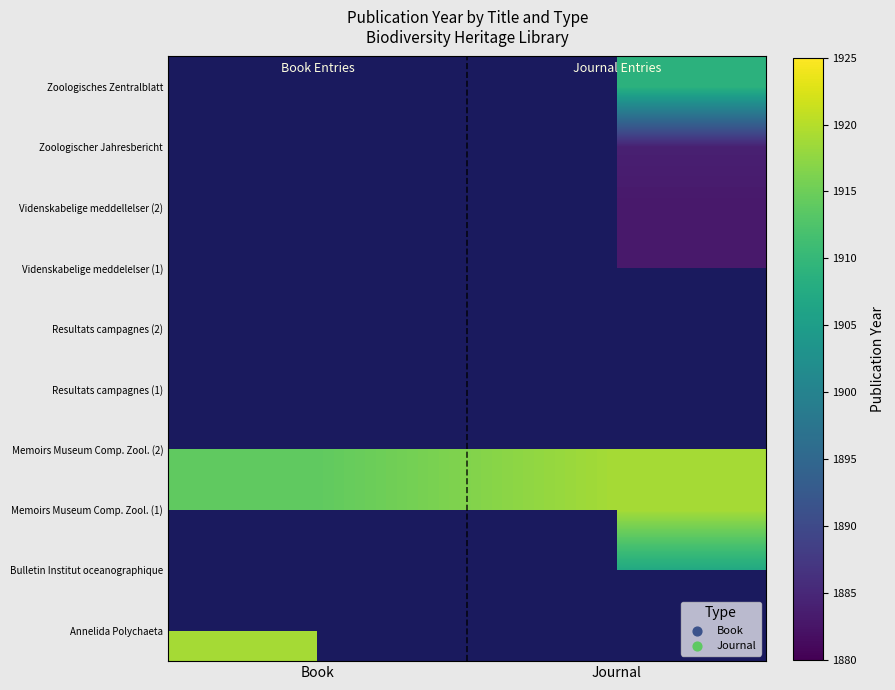

How many values in Bulletin Institut oceanographique are above zero?

1